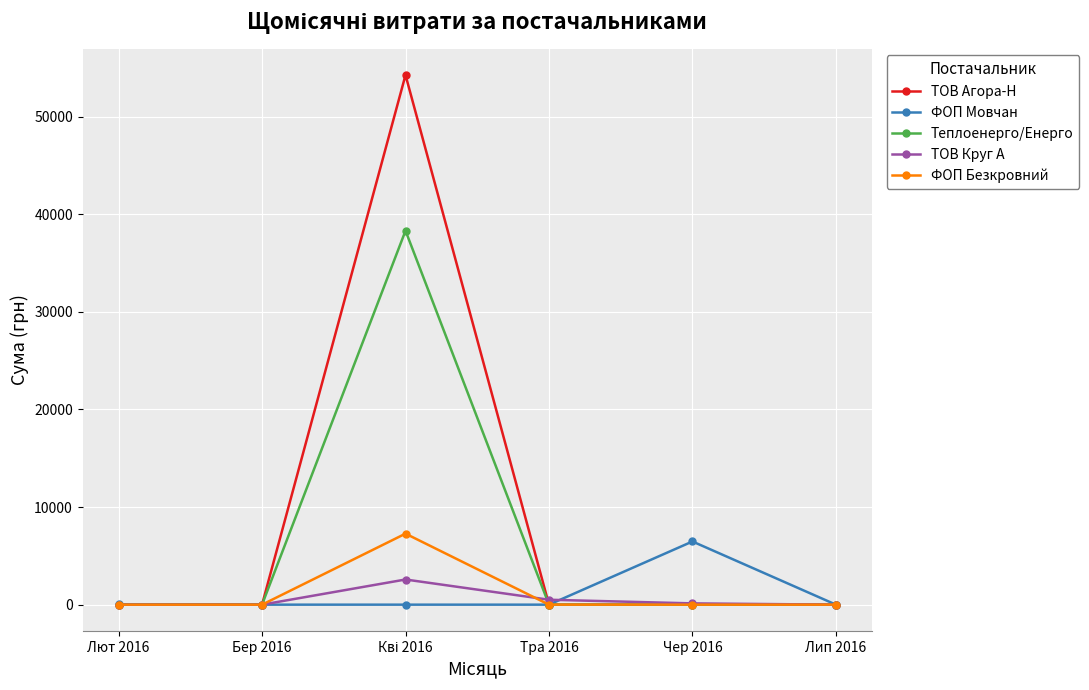

Between Лют 2016 and Чер 2016, which series saw the biggest shift?

ФОП Мовчан